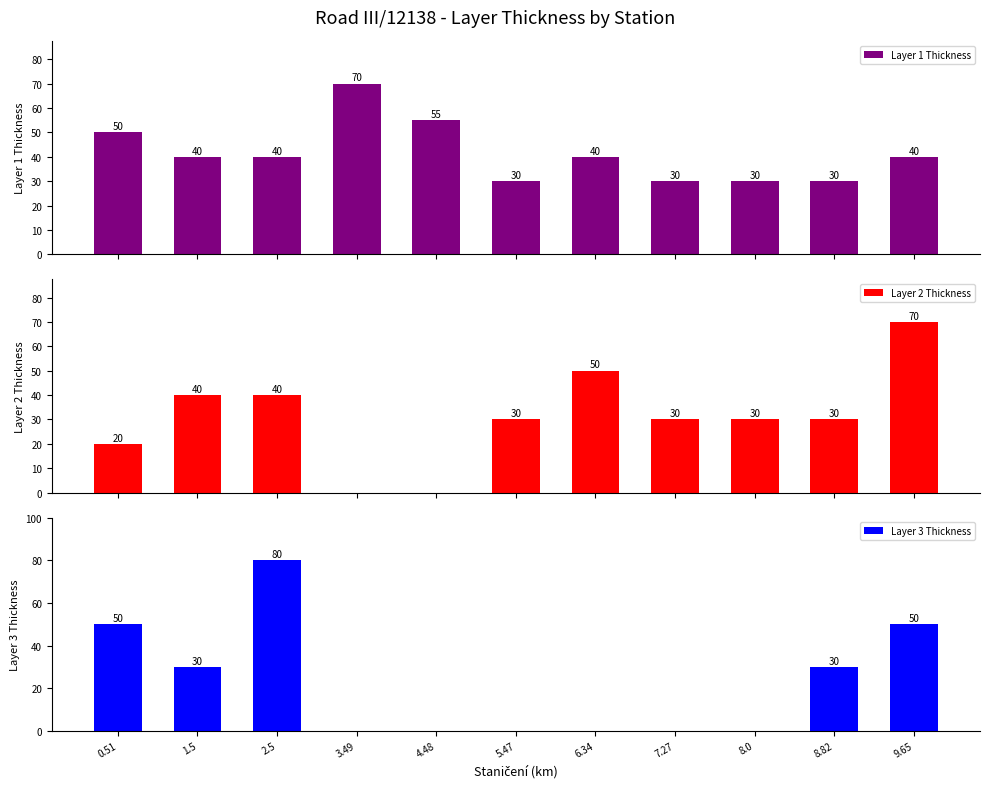

Does the chart contain stacked bars?

No